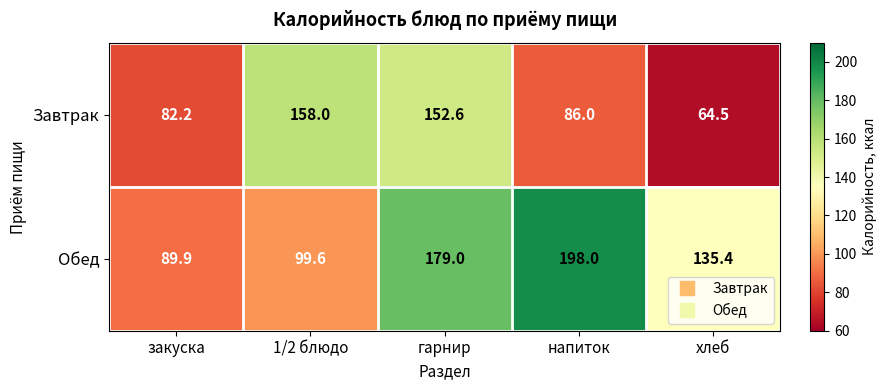

The Обед series shows 99.6 at 1/2 блюдо. True or false?

True